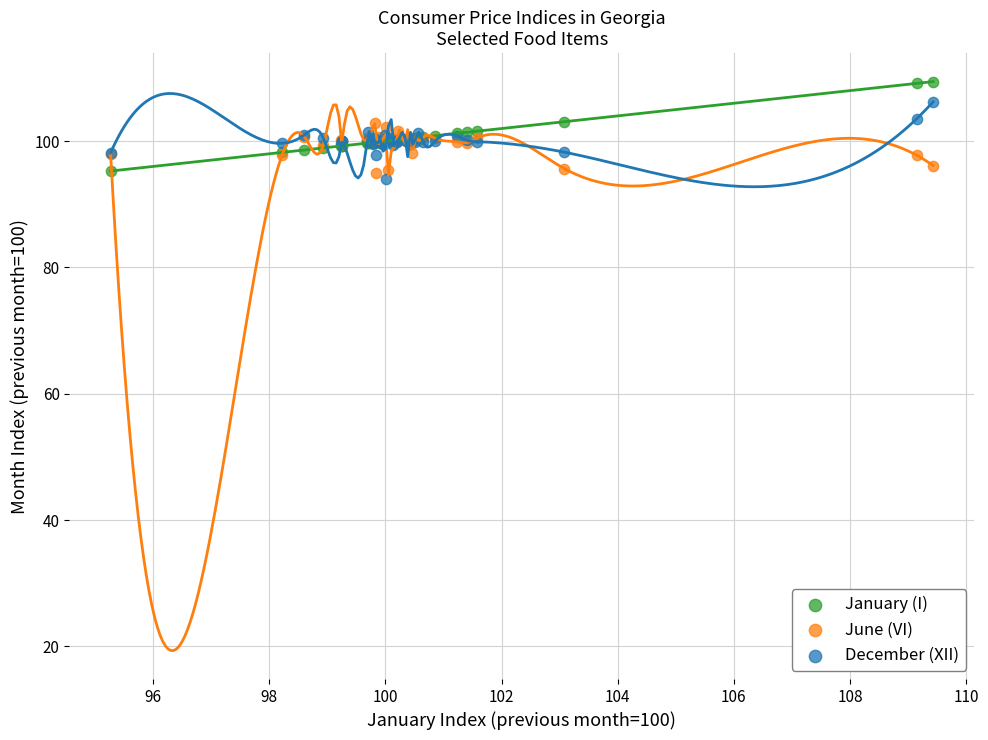

What is the X range (max minus min) for the scatter plot?

14.2